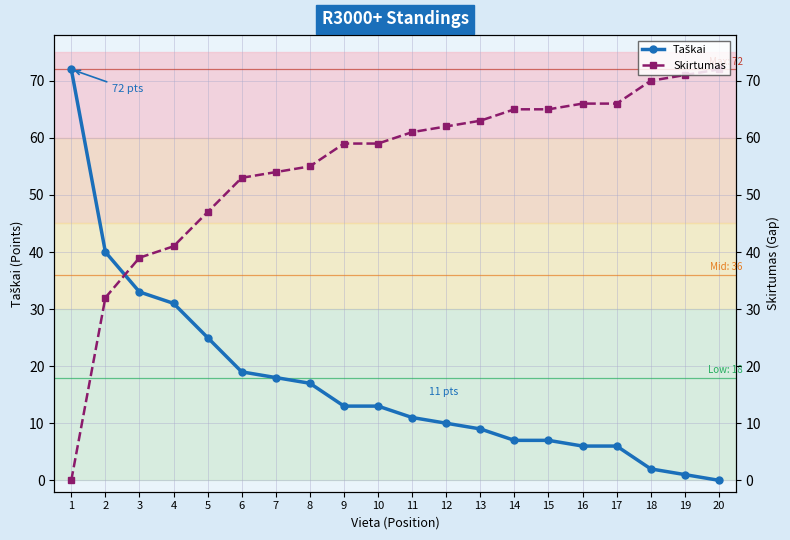

Is it true that Skirtumas equals 61 at 11?

True